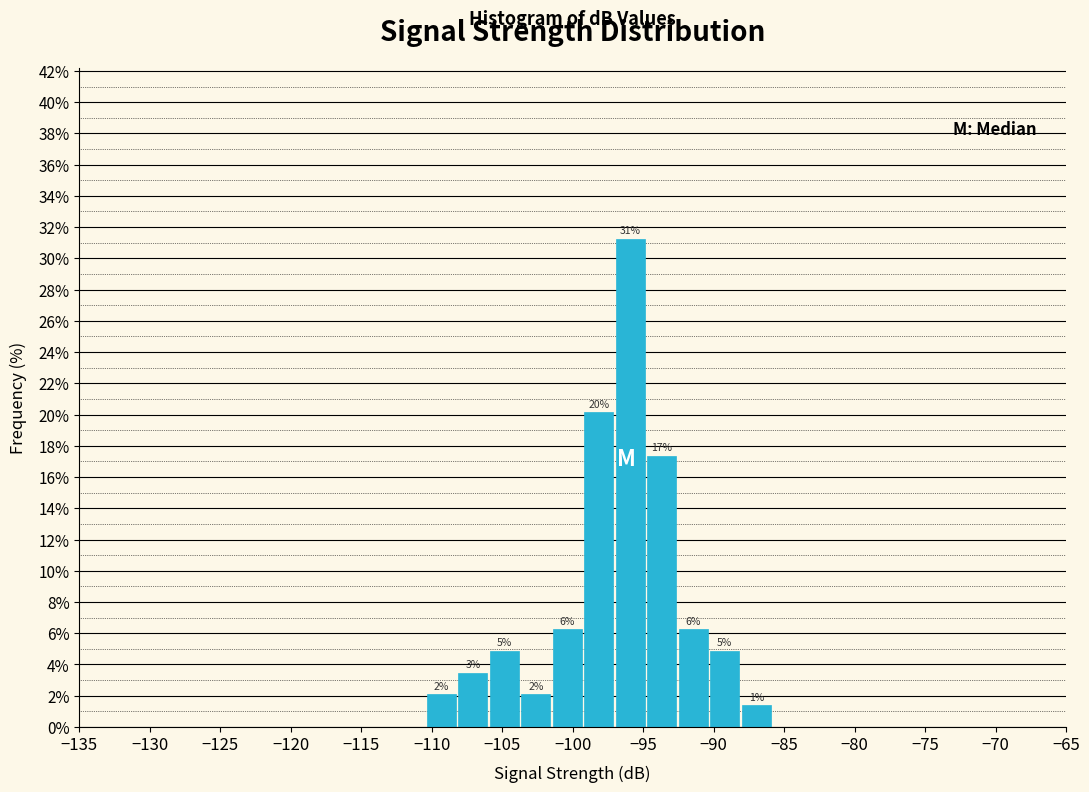

Over which range of the x-axis is the bar tallest?

-97.0 to -95.0